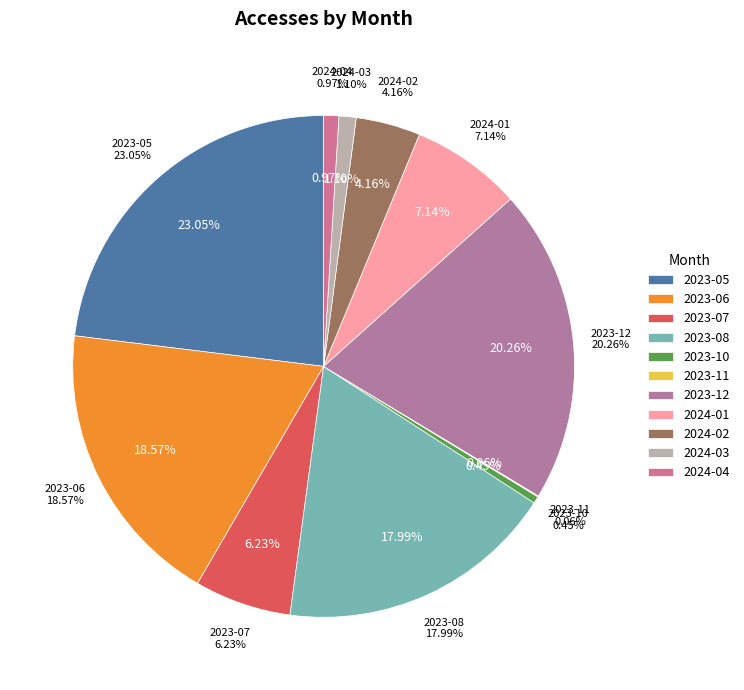

To the nearest percent, what percentage of the pie is 2024-03?

1%